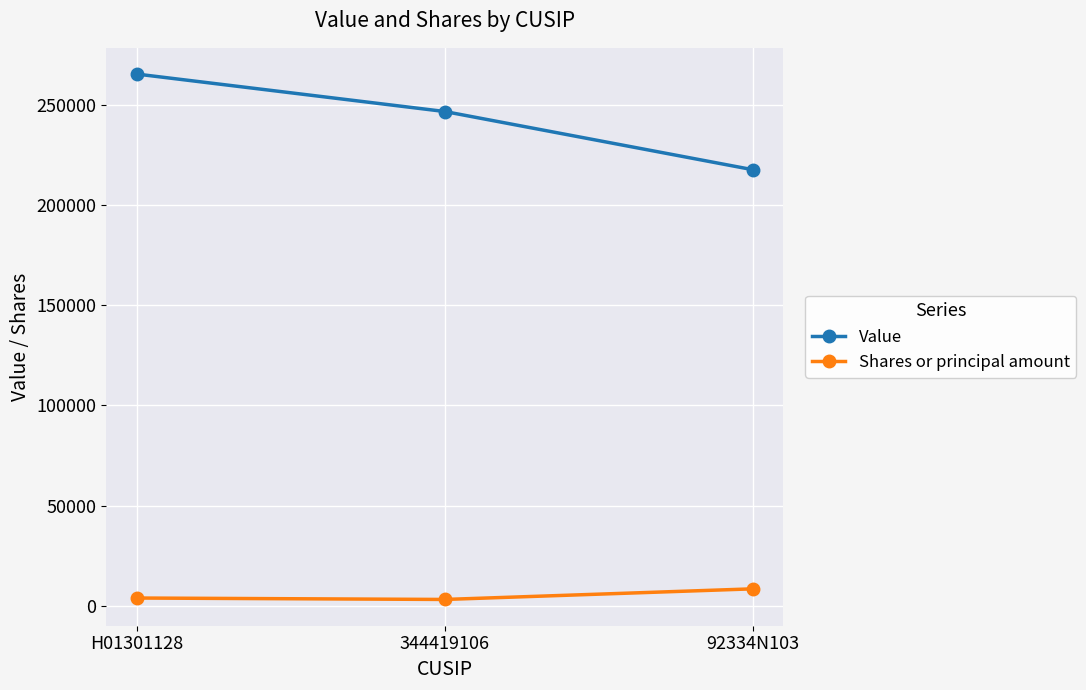

What is the difference between the Shares or principal amount values at 92334N103 and H01301128?

4579